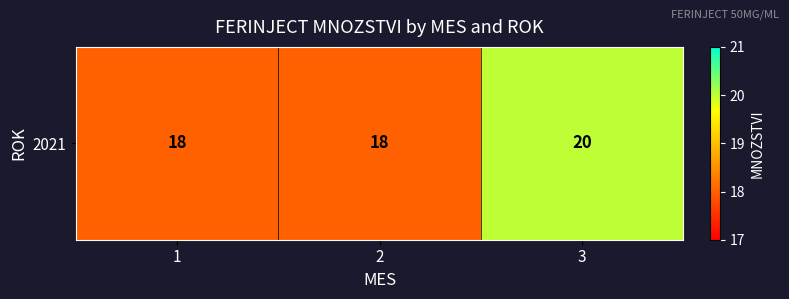

The chart shows a value of 11 at 2. True or false?

False